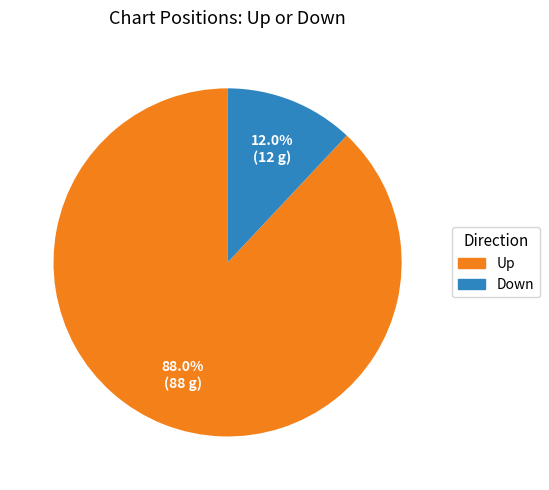

Does any single category account for the majority?

Yes